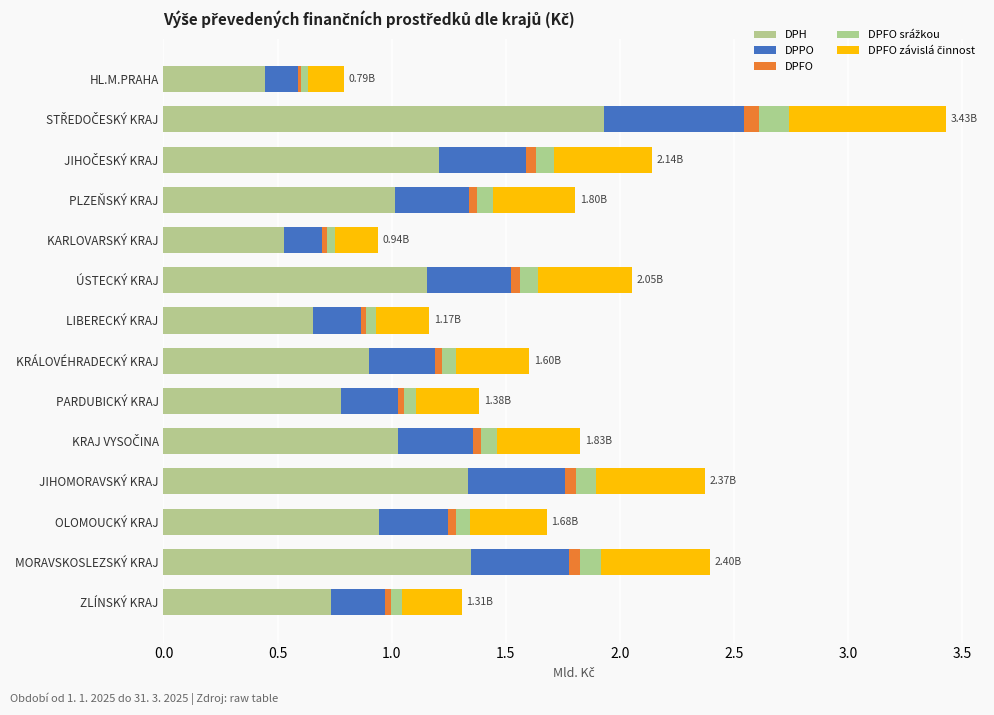

Which series has the widest spread of values?

DPH